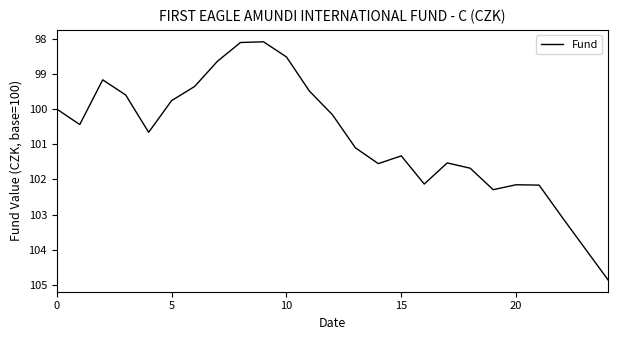

What is the minimum value shown in the chart?

98.1